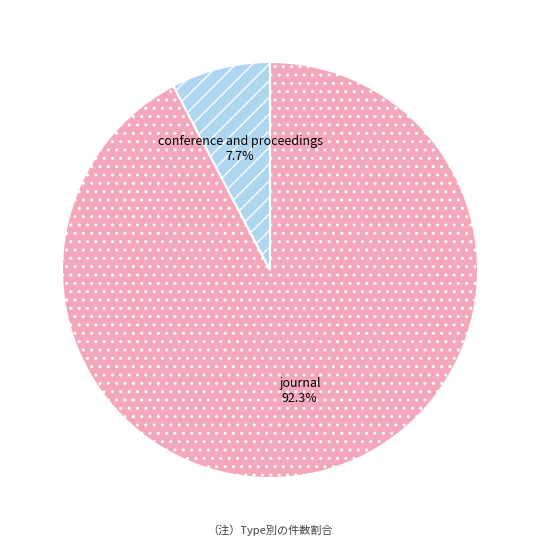

What percentage is the journal slice, to the nearest percent?

92%